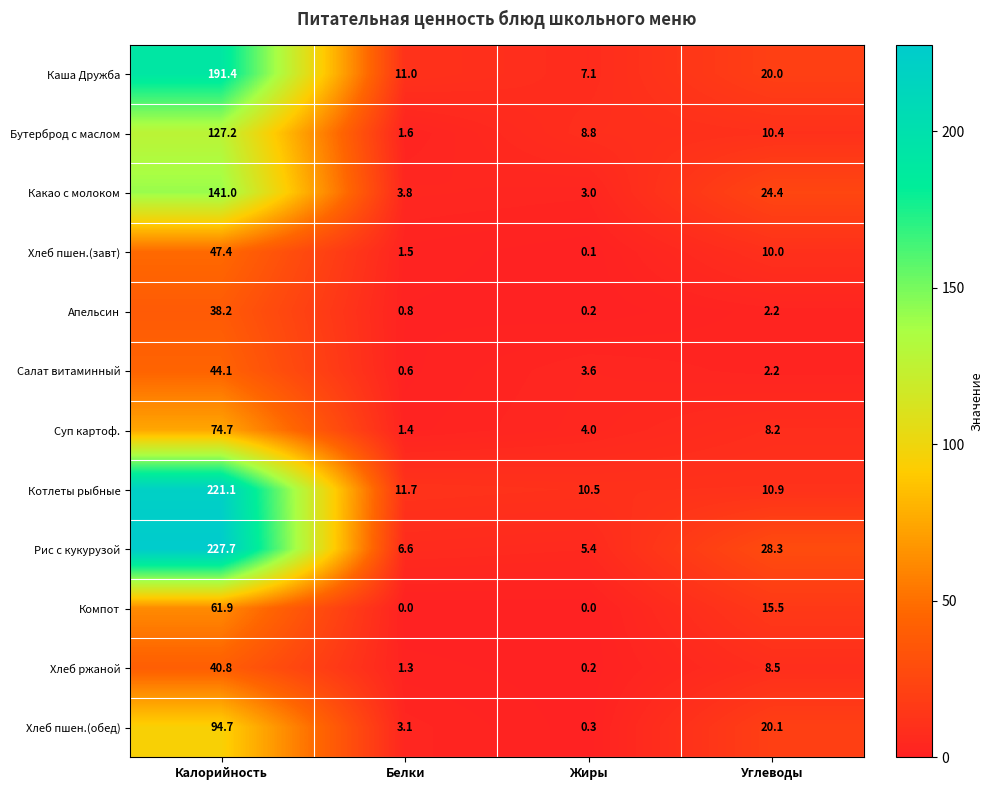

At Белки, list the series in order from largest to smallest.

Котлеты рыбные, Каша Дружба, Рис с кукурузой, Какао с молоком, Хлеб пшен.(обед), Бутерброд с маслом, Хлеб пшен.(завт), Суп картоф., Хлеб ржаной, Апельсин, Салат витаминный, Компот